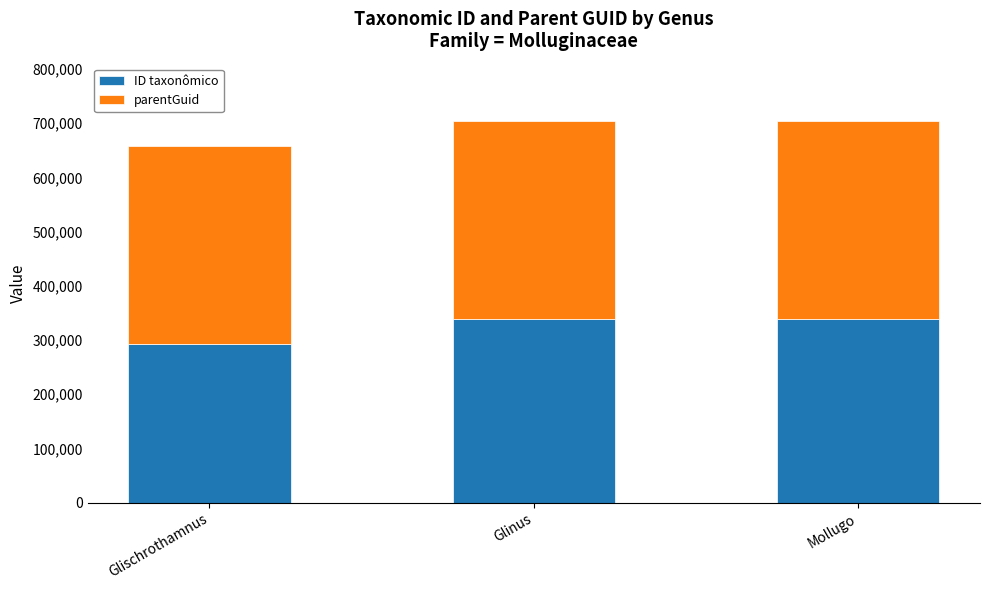

What is the total value across all series at Mollugo?

703908